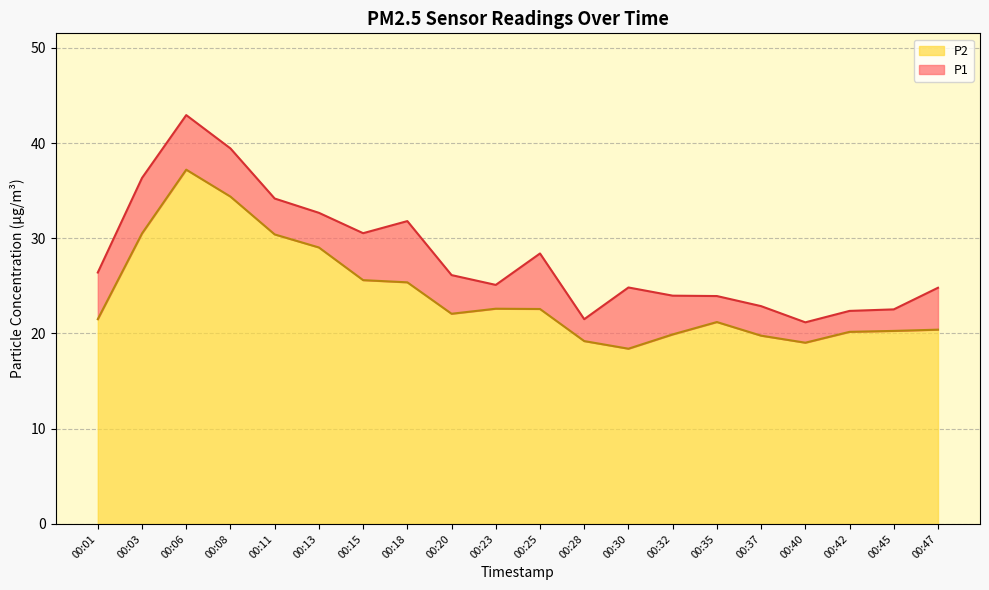

True or false: P2 and P1 cross at least once.

False